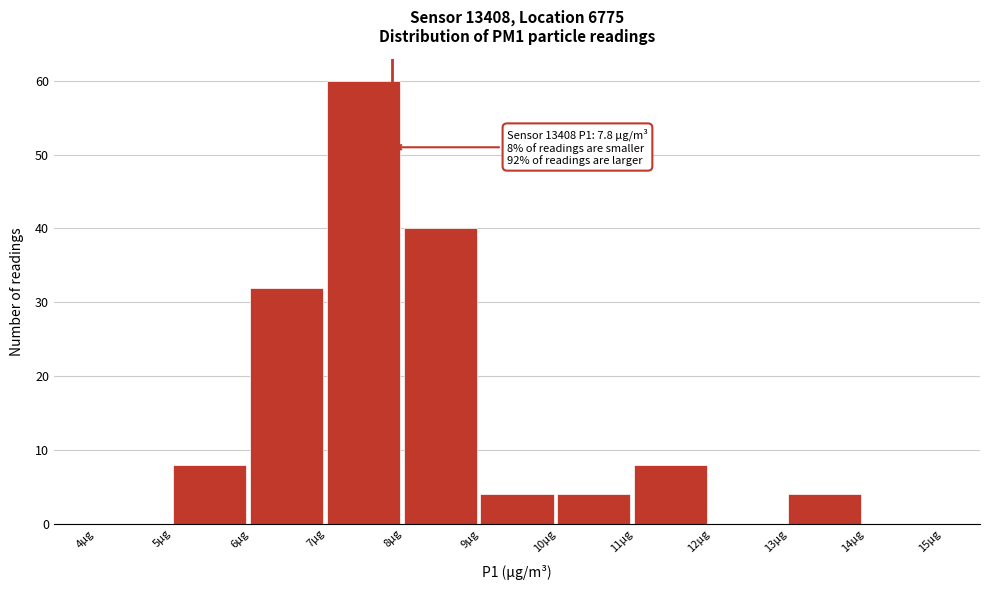

Which range on the x-axis has the tallest bar?

7 to 8